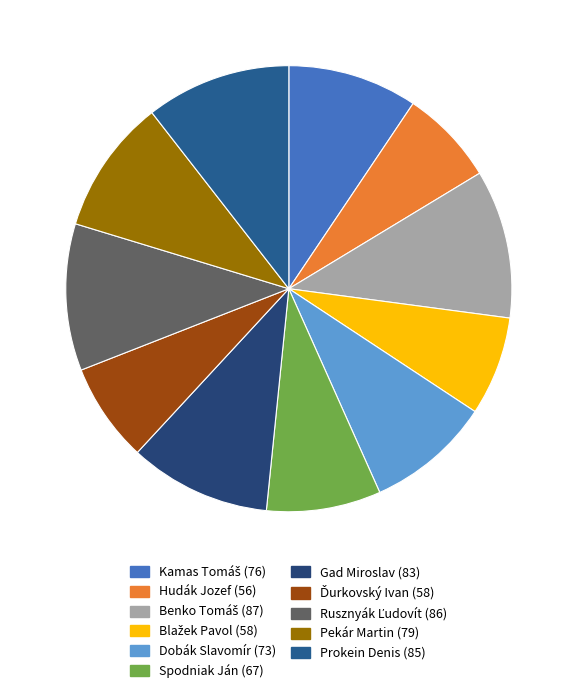

How many segments does this pie chart have?

11